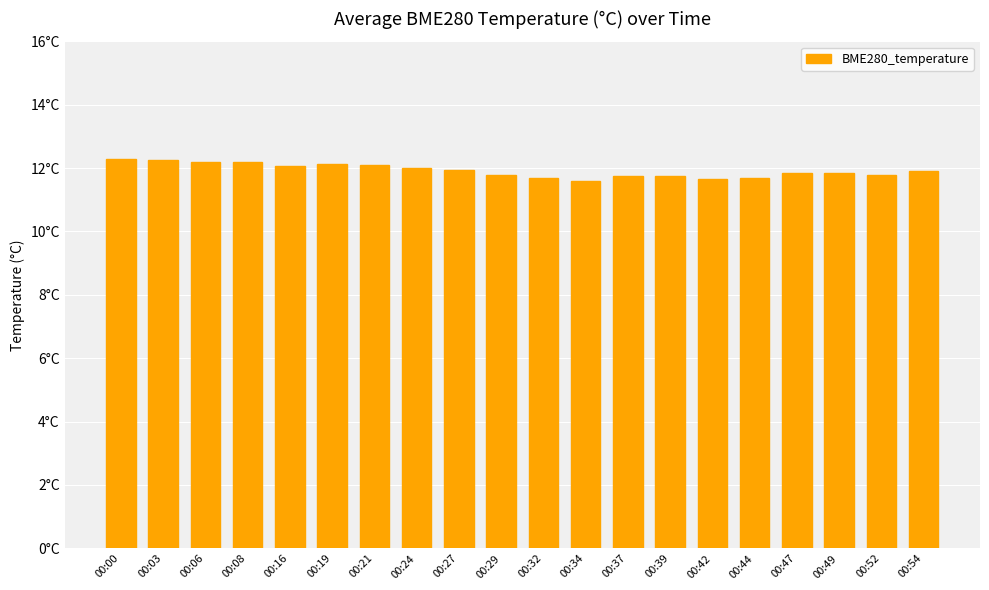

Does the chart contain any negative values?

No